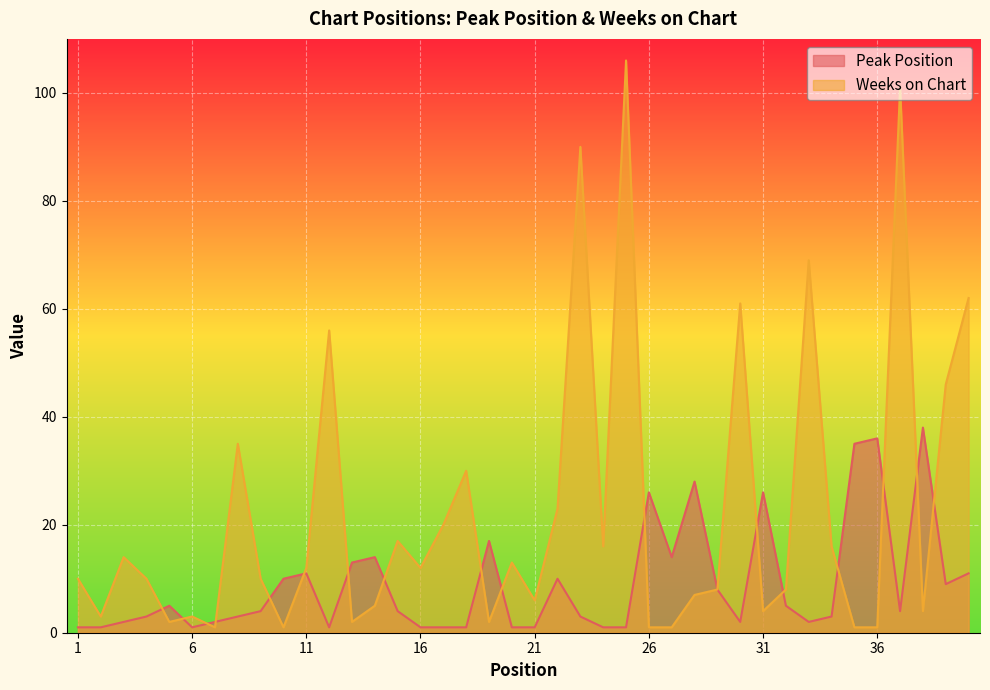

Which series has the largest total across all categories?

Weeks on Chart